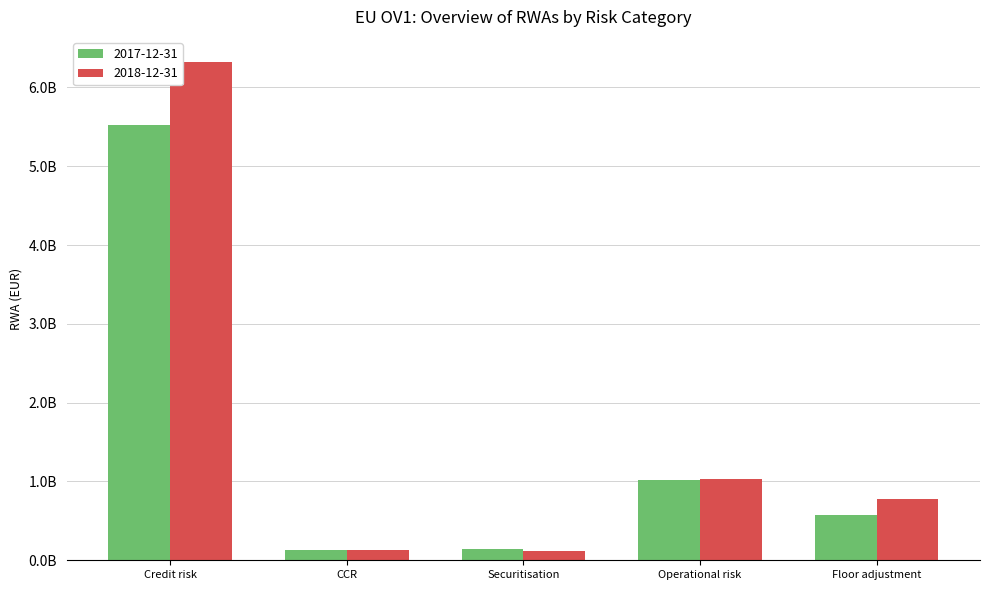

Are the bars grouped side by side (vs. stacked)?

Yes